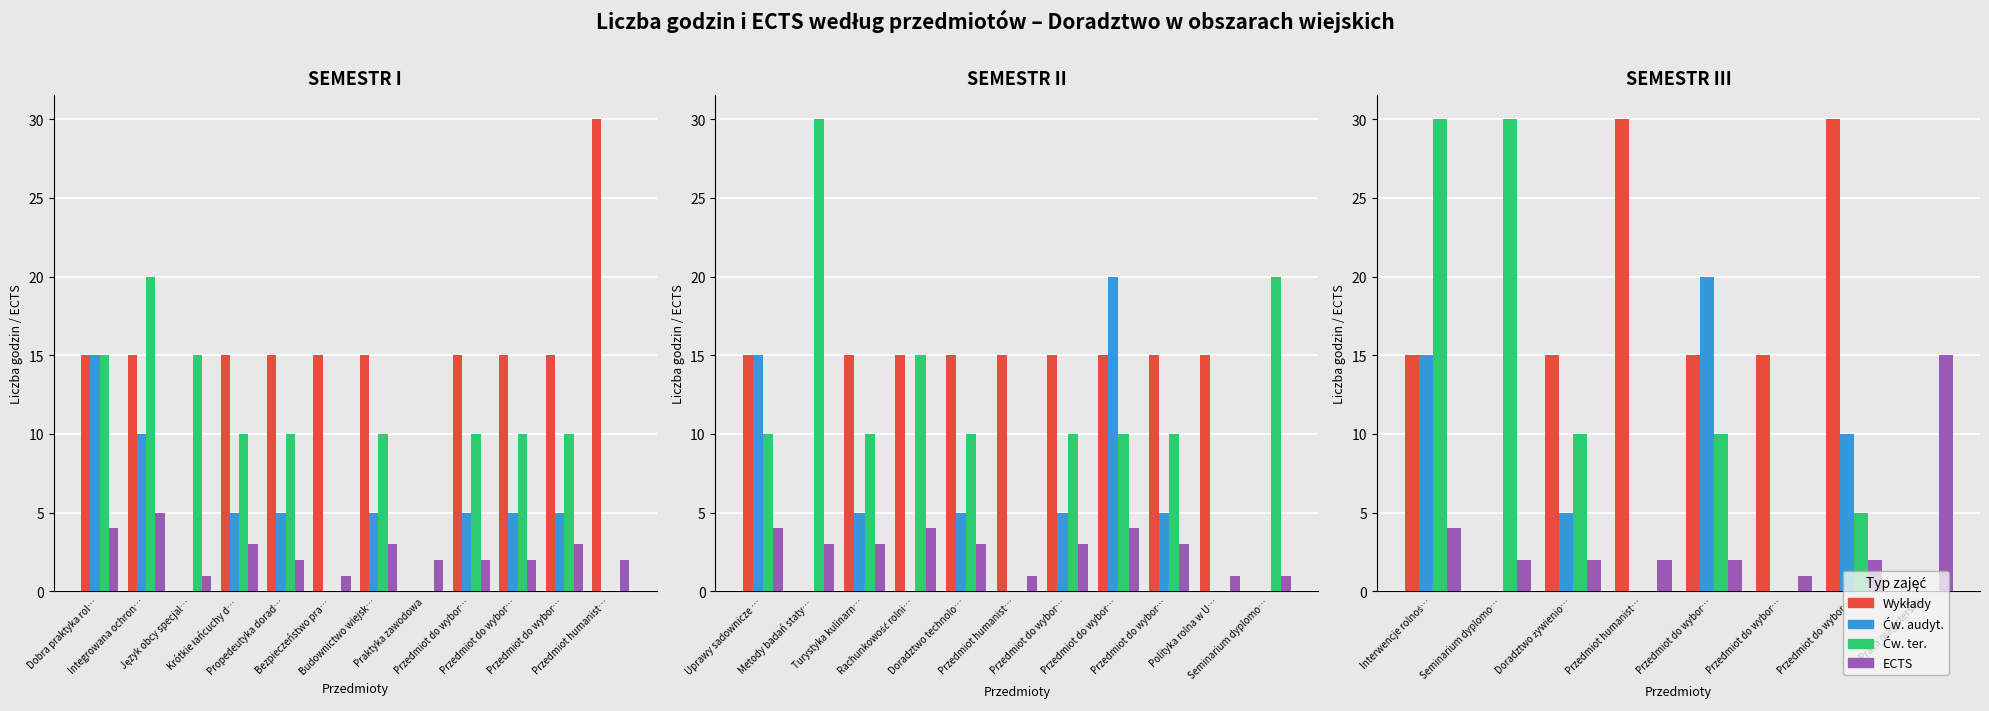

What is the maximum value shown in the chart?

30